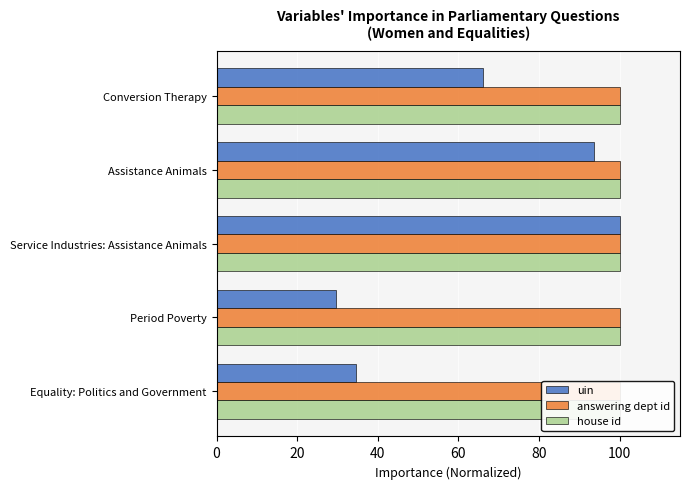

How many values in the uin series are below 66?

2